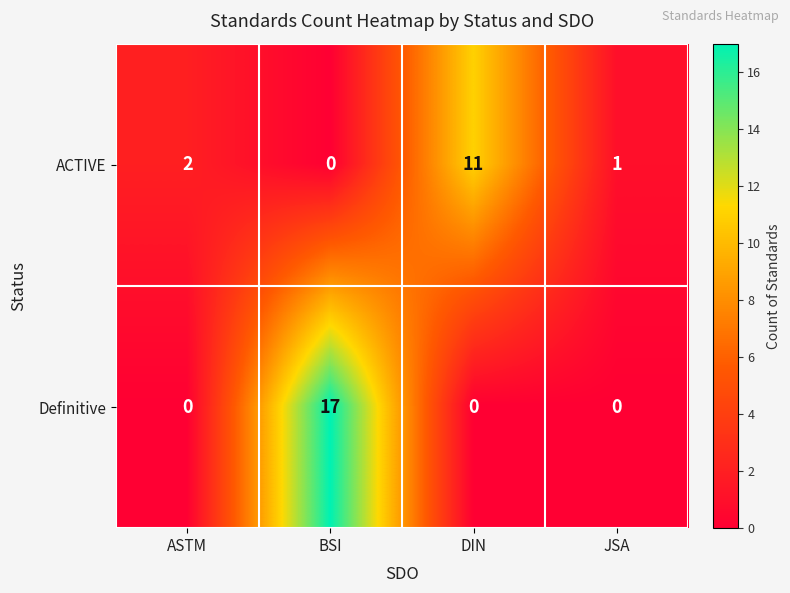

What is the total value across all series at JSA?

1